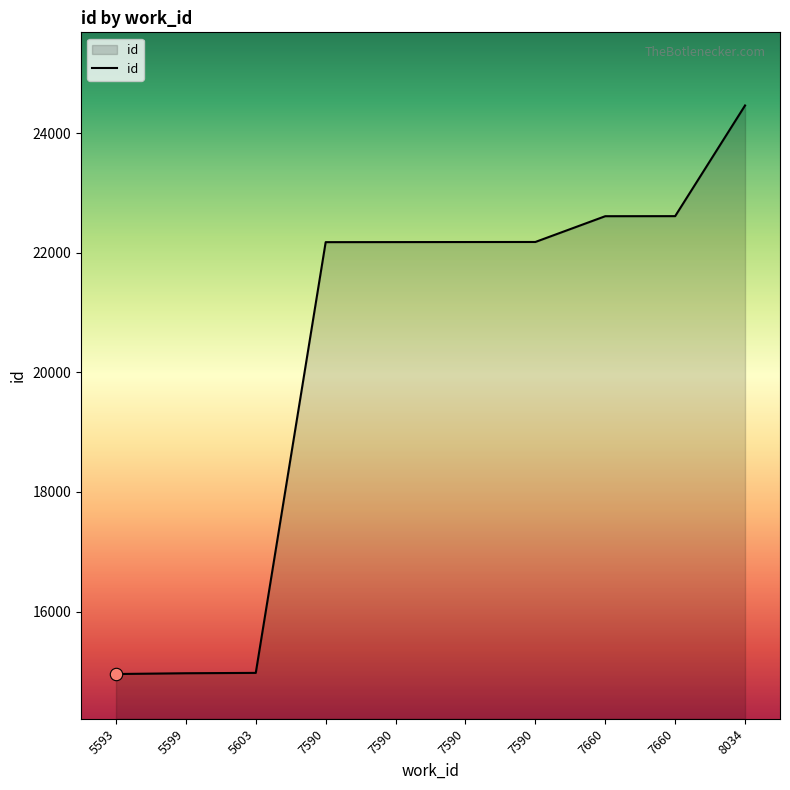

What is the ratio of the value at 7590 to the value at 7660?

1.0